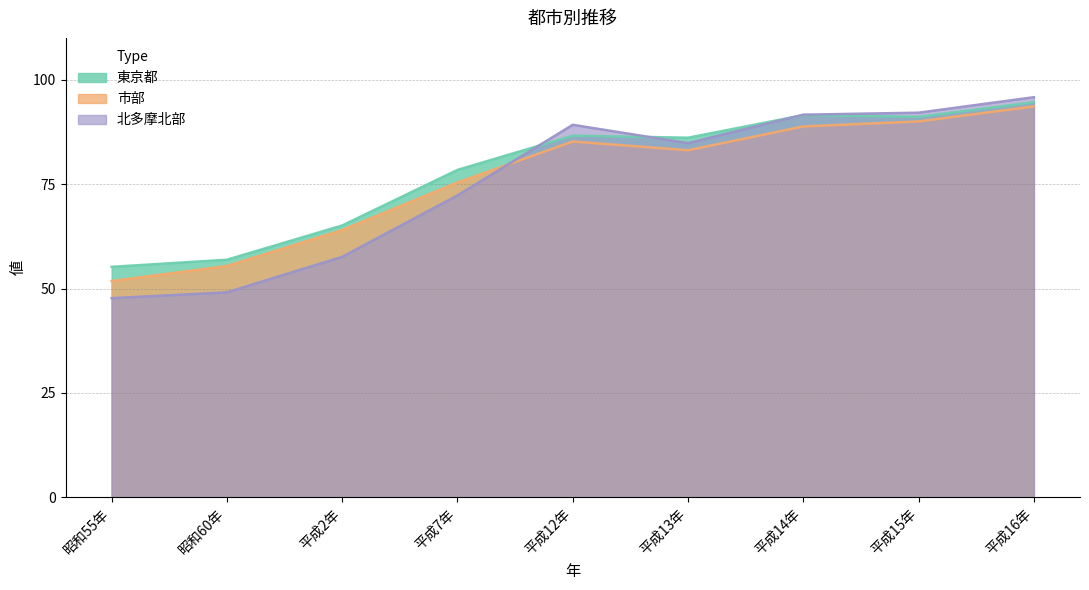

What is the greatest value displayed?

95.8